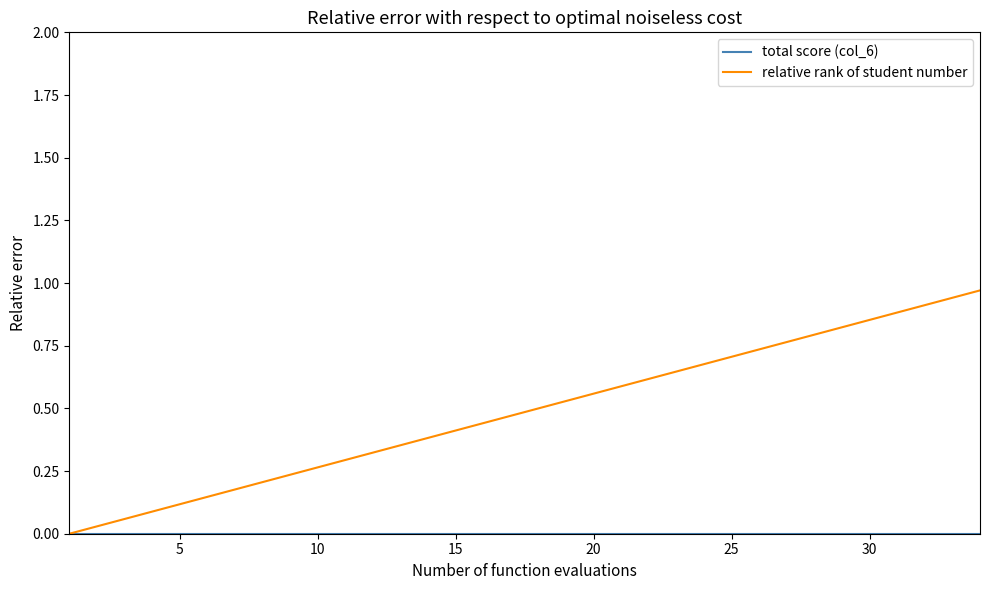

Which series has the widest spread of values?

relative rank of student number